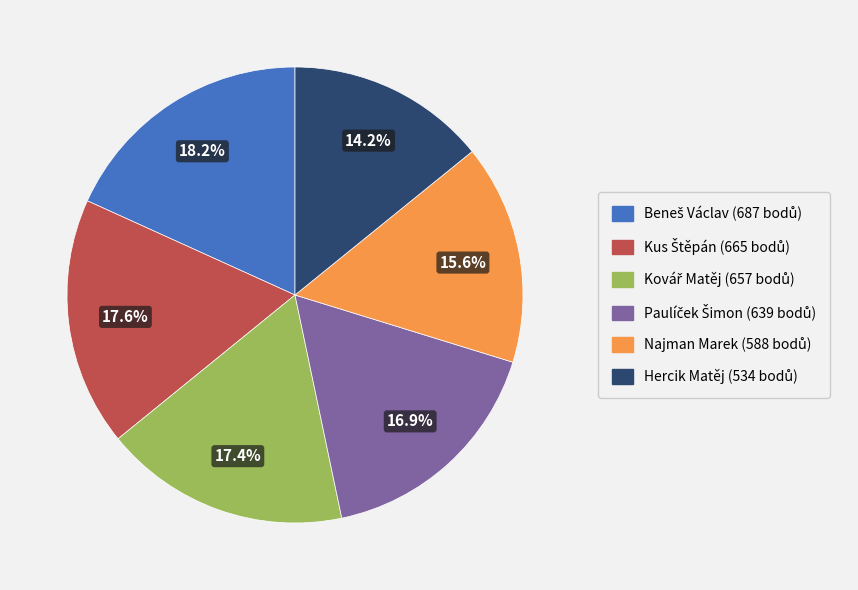

What is the smallest slice in the pie chart?

Hercik Matěj